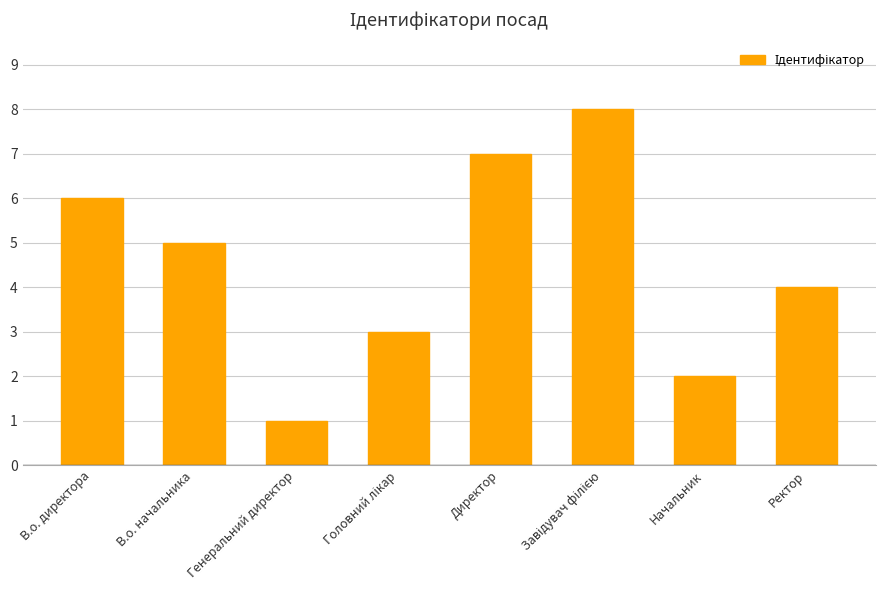

At which label is the value closest to 4?

Ректор